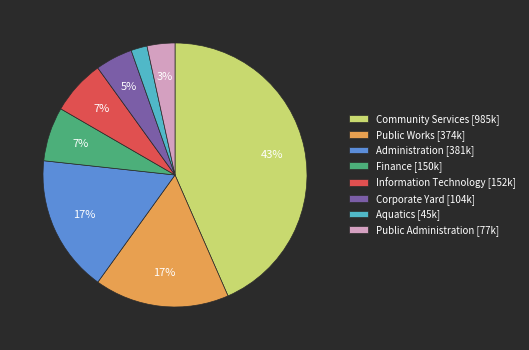

Which has a higher value, Public Administration or Information Technology?

Information Technology